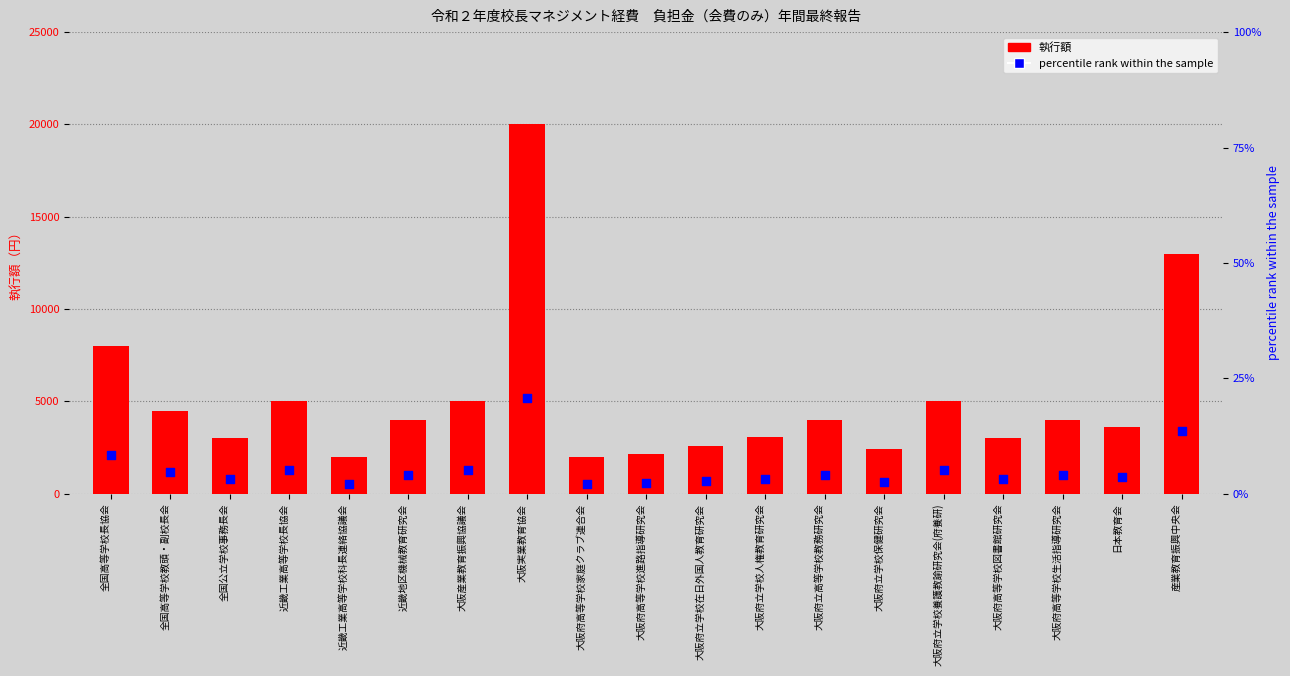

Is the value of 執行額 at 大阪産業教育振興協議会 greater than the value of percentile rank within the sample at 大阪府高等学校生活指導研究会?

Yes